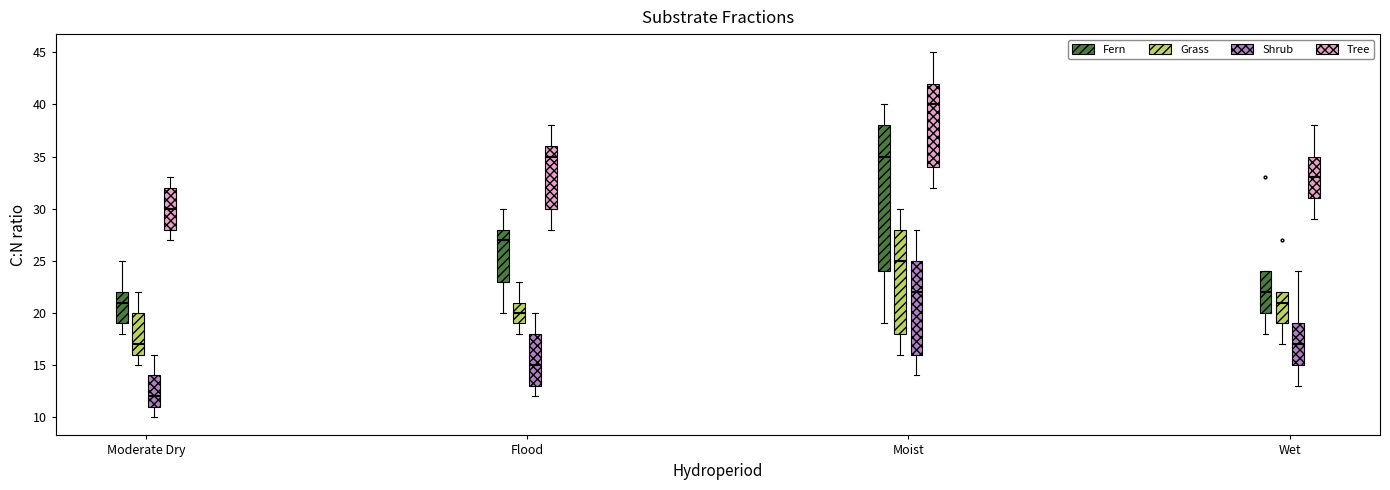

Which box is the tallest, from its lower edge to its upper edge?

Moist (Fern)